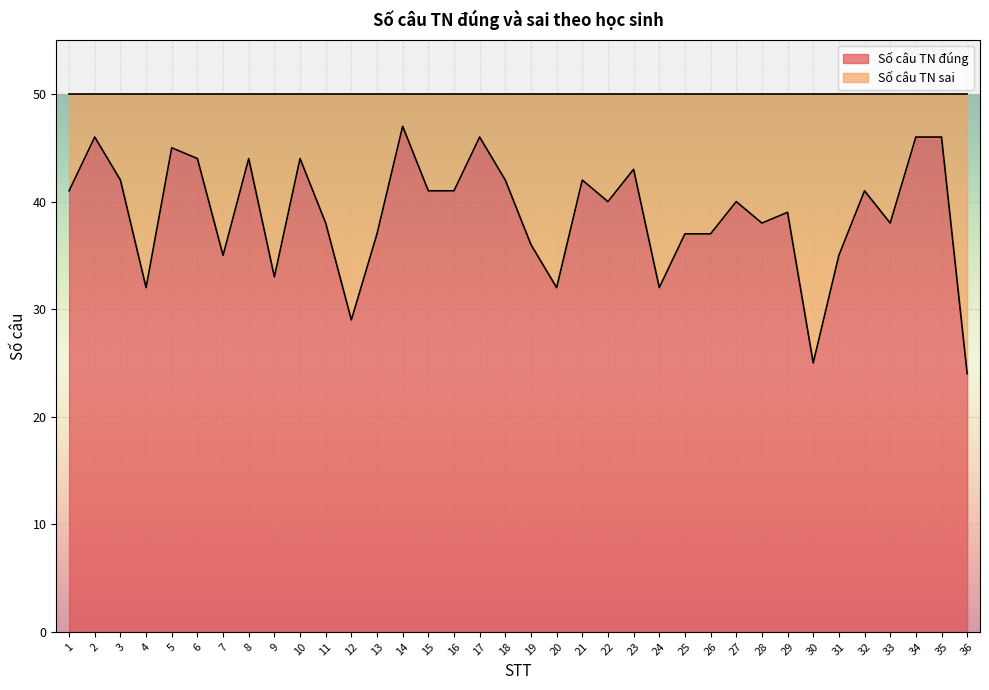

What is the sum of the values at 8 and 32?

85